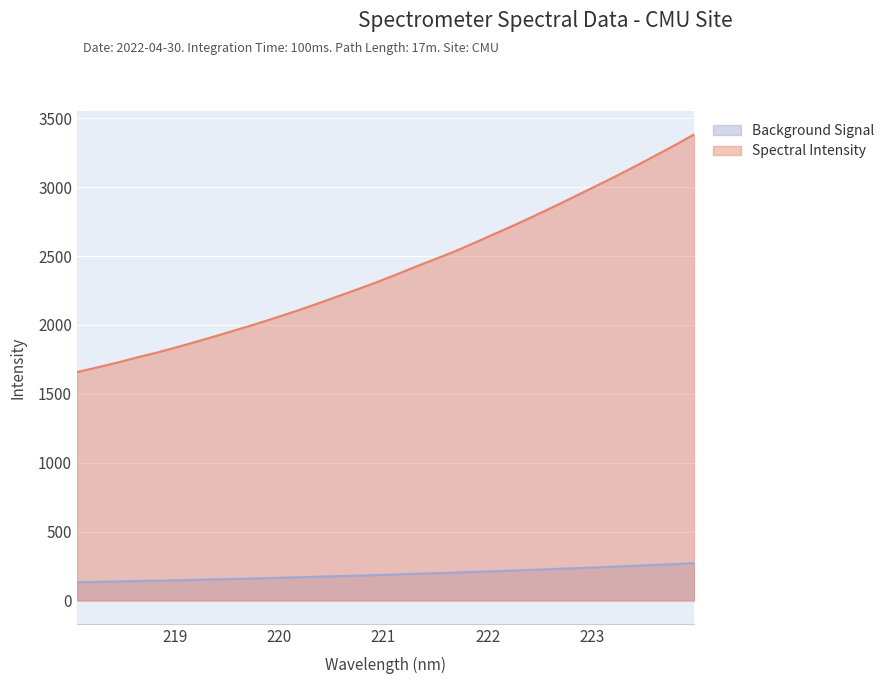

Which series has the largest total across all categories?

Spectral Intensity